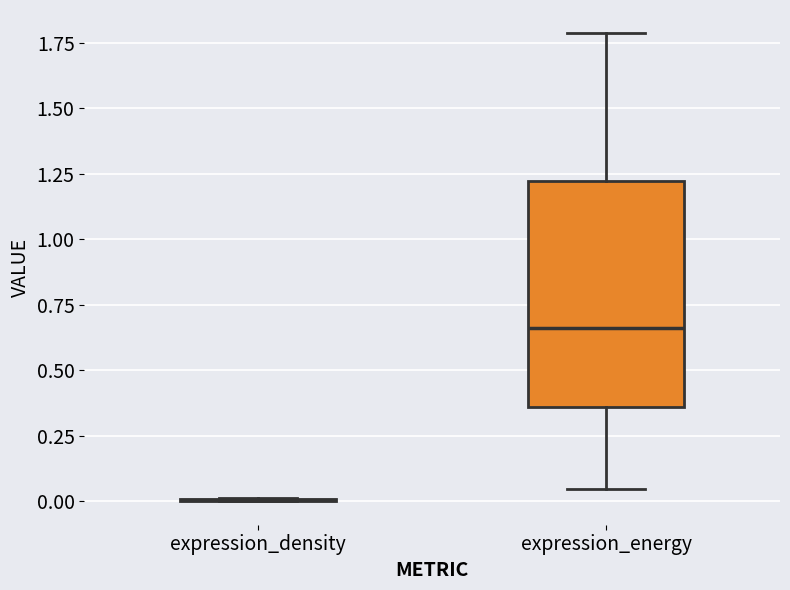

Reading left to right, transcribe this box plot: for each box, give where its median line is, the range the box spans, and where its two whiskers end, as read against the y-axis. The values are not printed on the chart, so give them approximately, as read against the axis.

expression_density: box collapsed to a line at 0.00, whiskers 0.00 to 0.00
expression_energy: median 0.65, box 0.35 to 1.20, whiskers 0.05 to 1.80